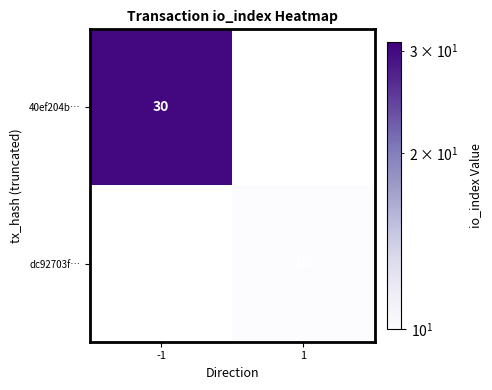

The value of 40ef204b… at -1 is 30. True or false?

True